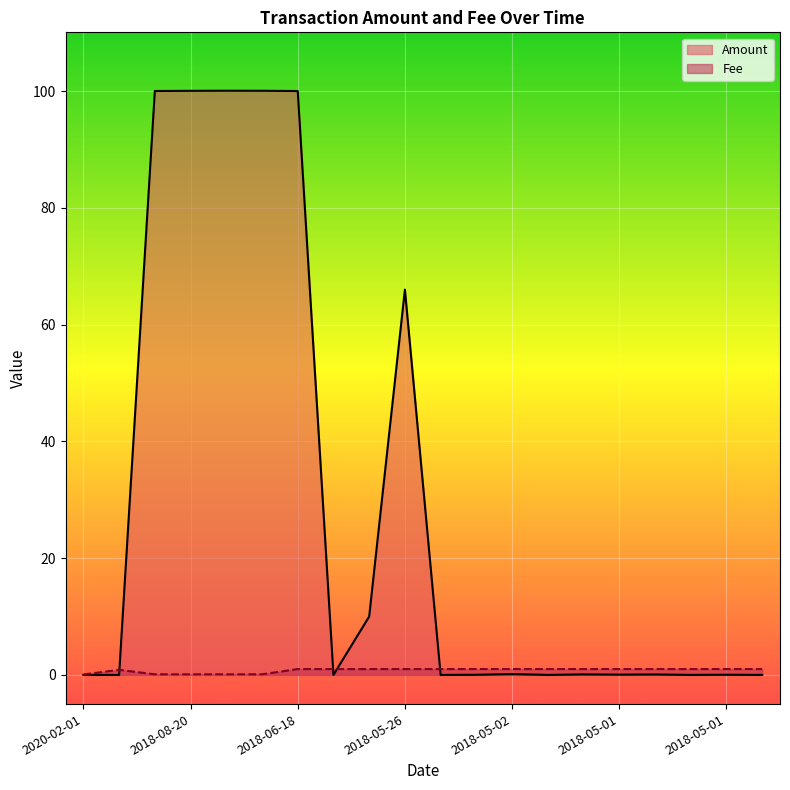

At which category is the sum across all series the highest?

2018-06-18